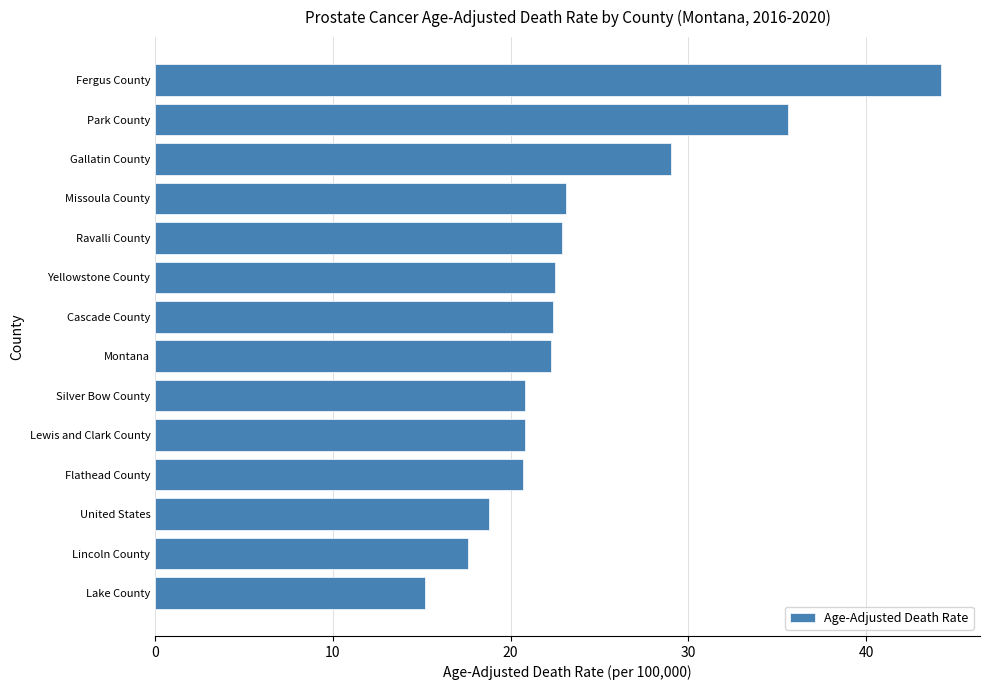

What is the ratio of the value at Gallatin County to the value at Montana?

1.3